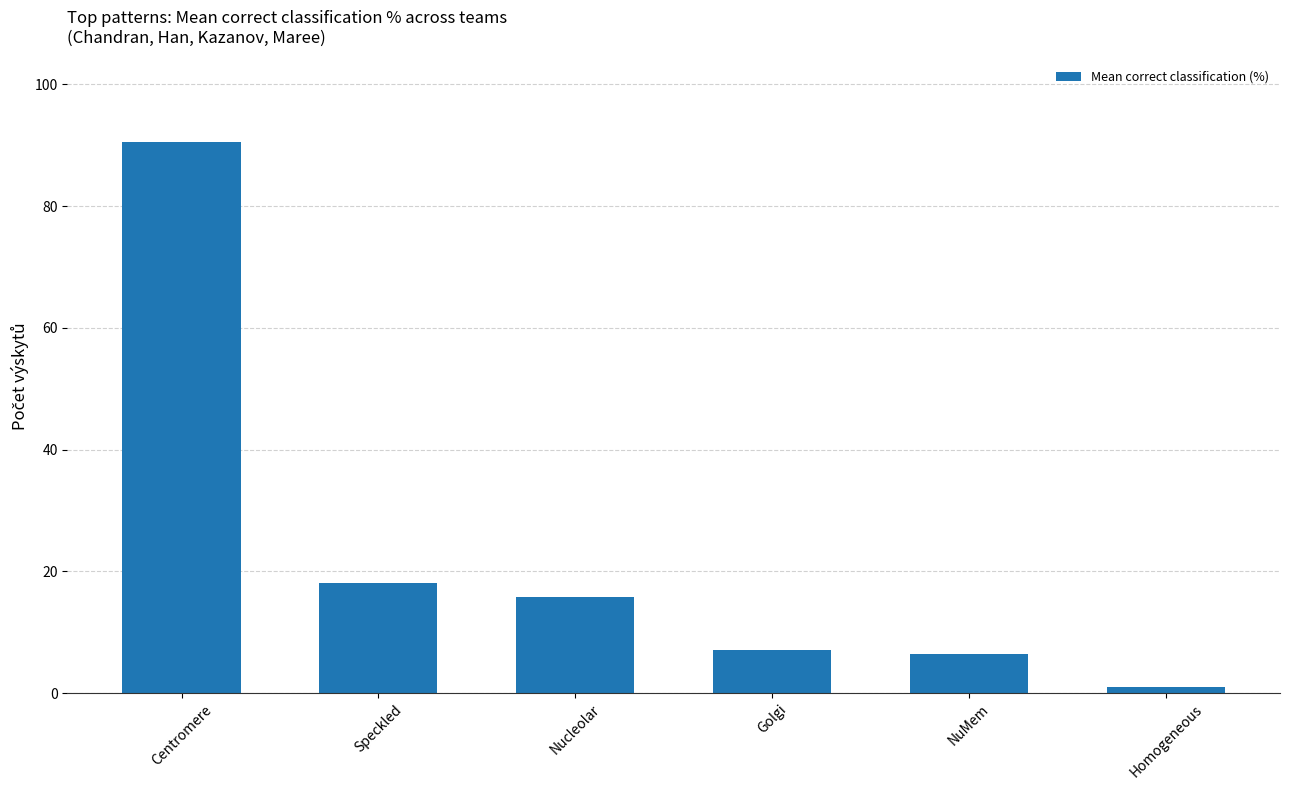

What is the label of the 3rd bar from the left?

Nucleolar